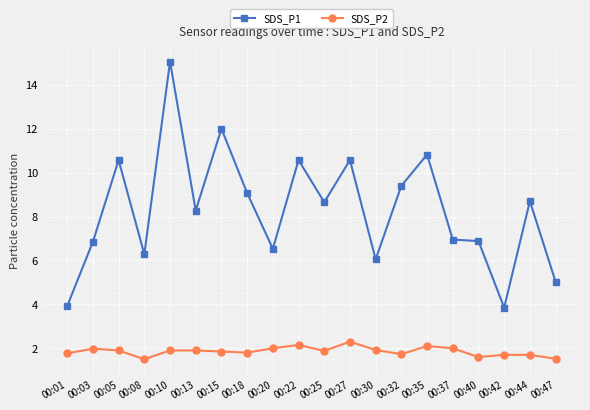

Which label corresponds to the largest value in the chart?

00:10